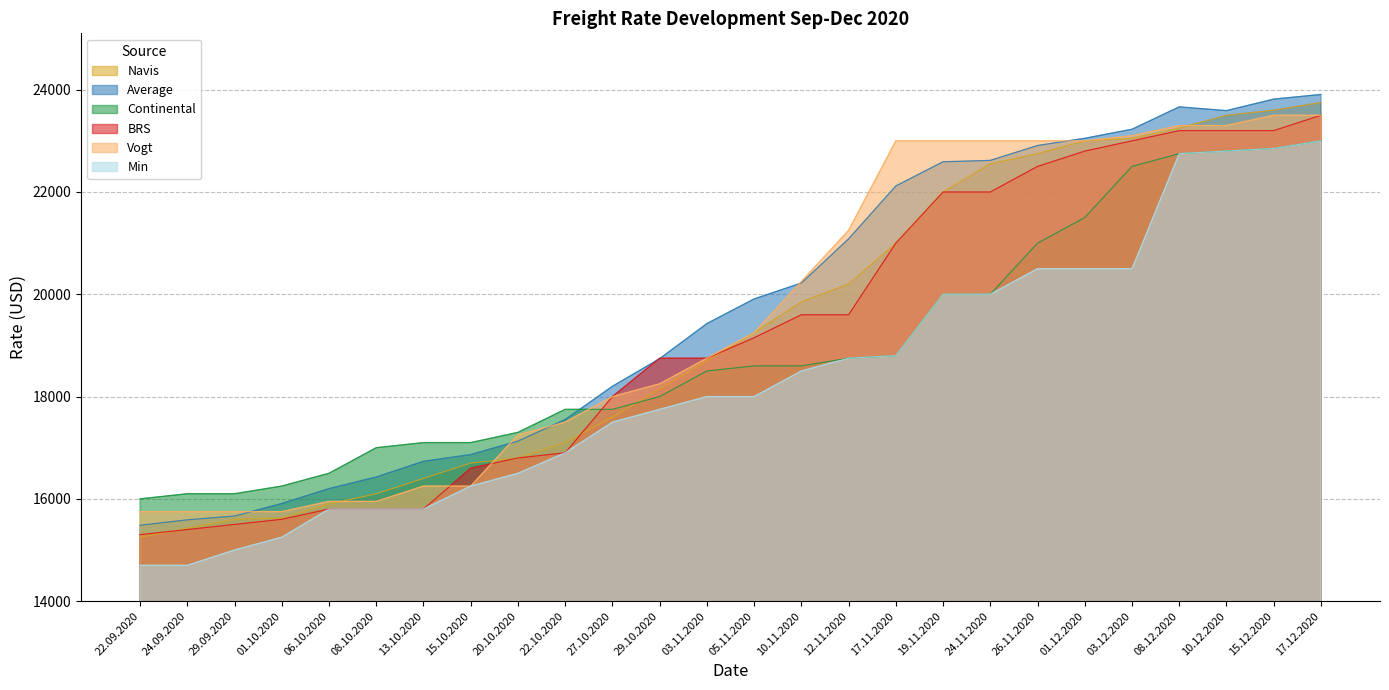

Which series has the largest total across all categories?

Average